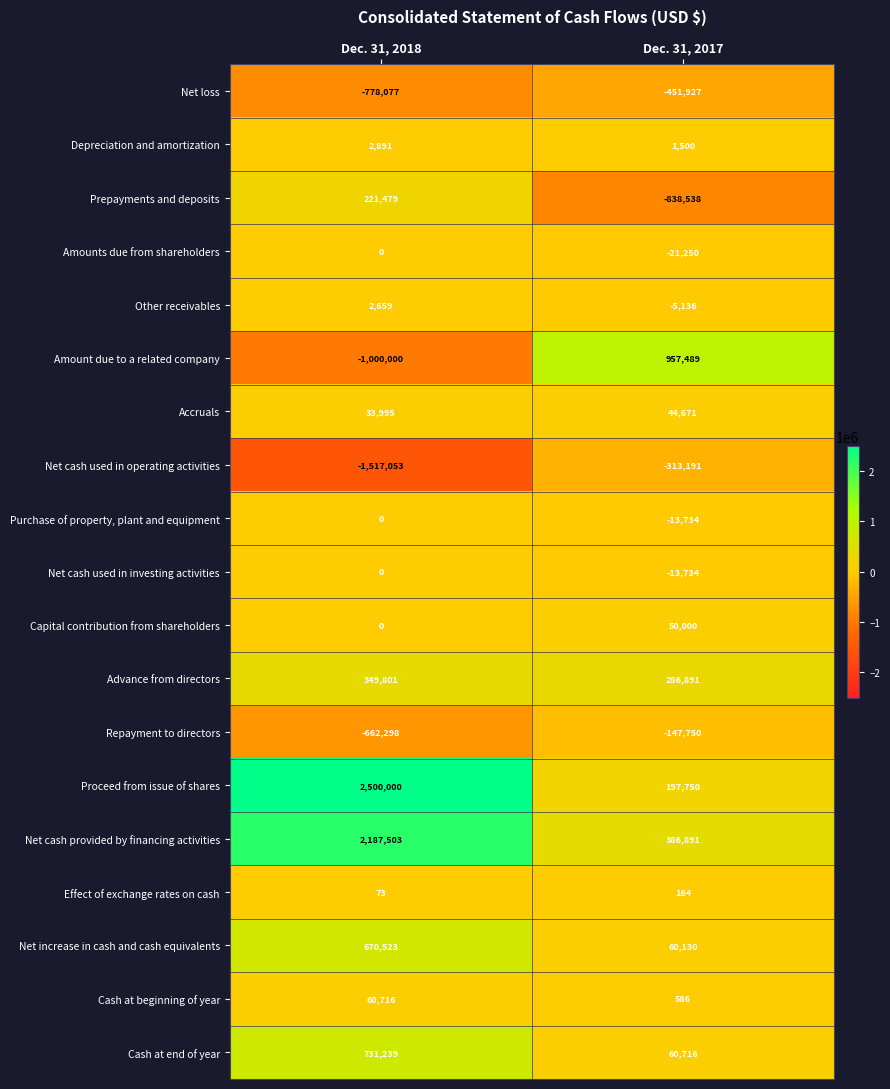

What is the average value of the Net cash provided by financing activities series?

1287197